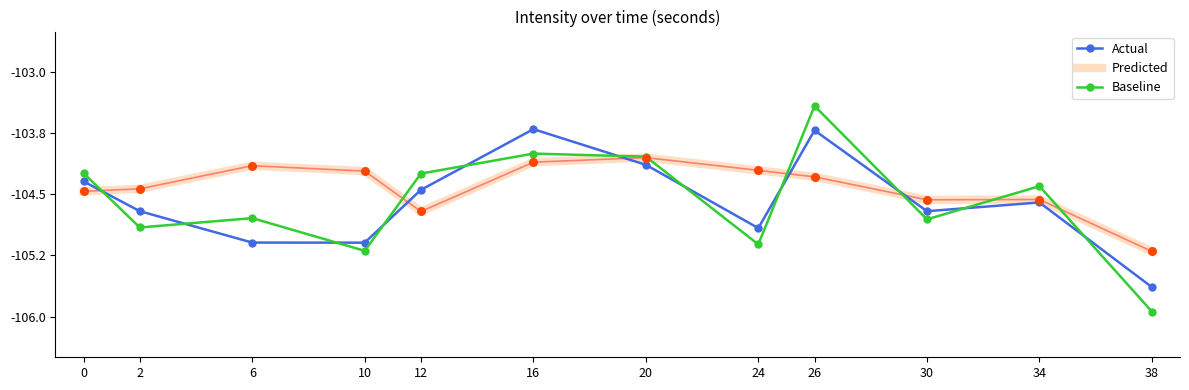

Is the value of Predicted at 2 greater than the value of Actual at 24?

Yes